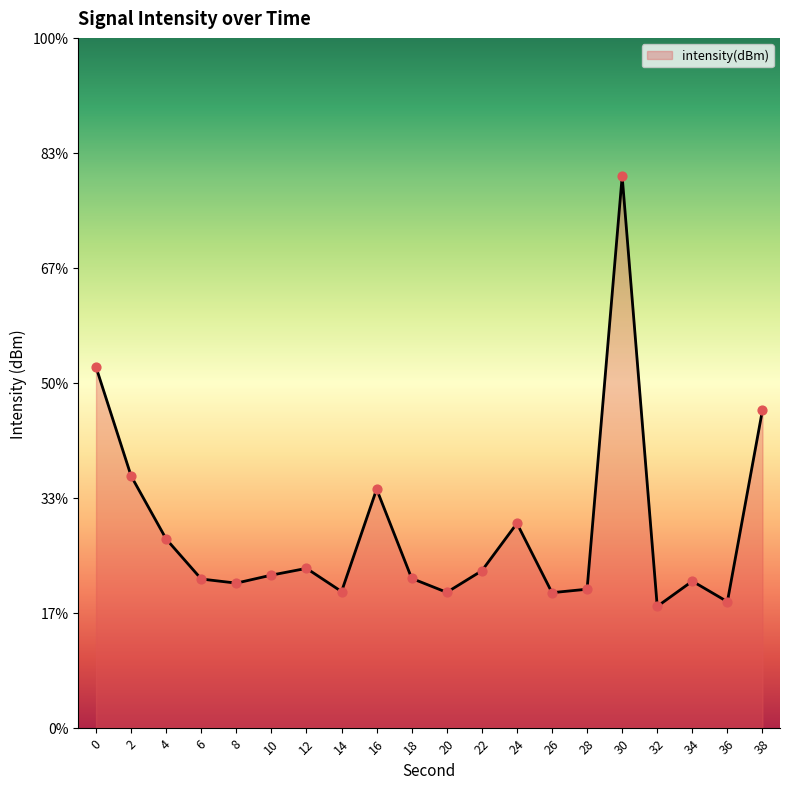

What is the change in value from 10 to 16?

+3.7